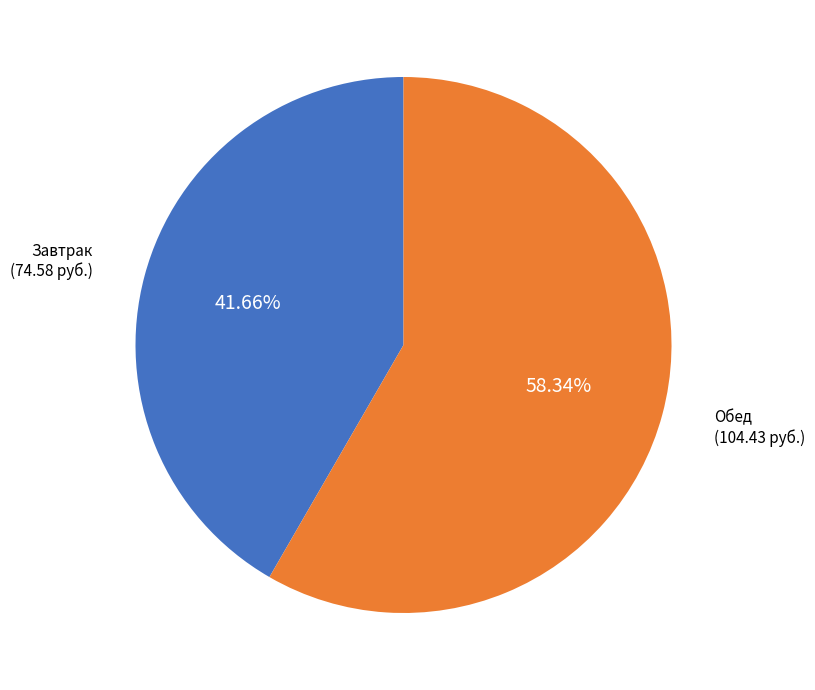

Does any single category account for the majority?

Yes